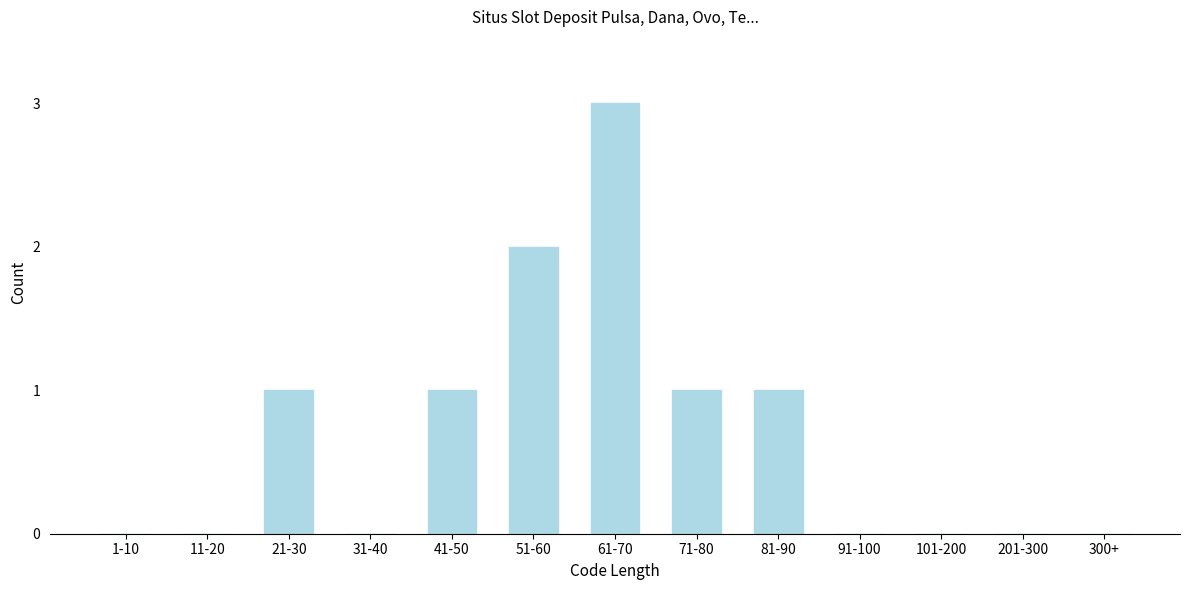

Reading left to right, extract all data points from this chart.

1-10=0	11-20=0	21-30=1	31-40=0	41-50=1	51-60=2	61-70=3	71-80=1	81-90=1	91-100=0	101-200=0	201-300=0	300+=0